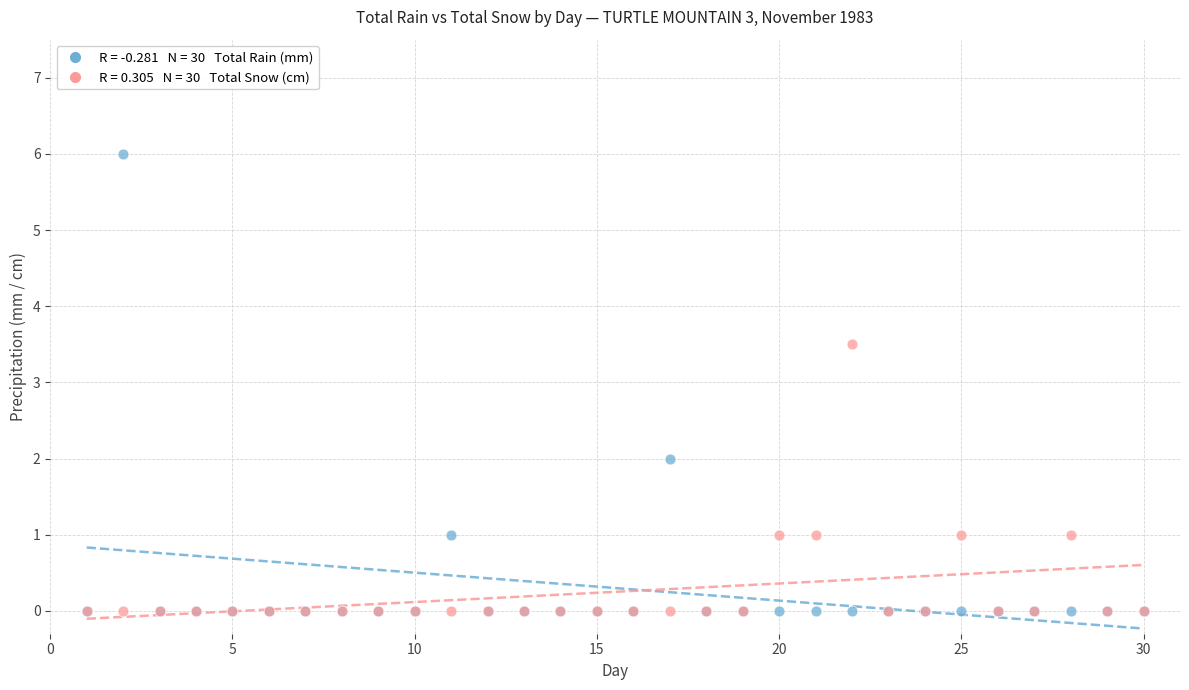

Across all series, what Y value is closest to 3?

3.5